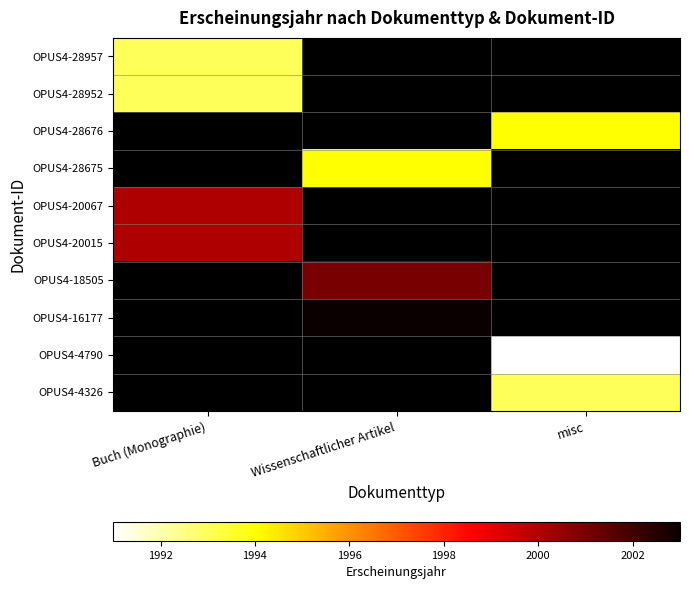

List the series in order of their overall mean, lowest first.

OPUS4-28957, OPUS4-28952, OPUS4-28676, OPUS4-28675, OPUS4-20067, OPUS4-20015, OPUS4-18505, OPUS4-16177, OPUS4-4790, OPUS4-4326